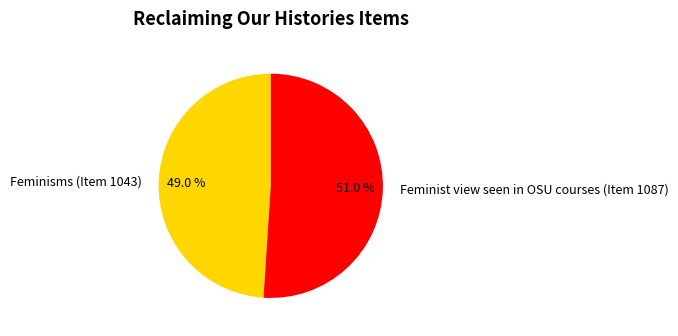

Which category has the smallest portion of the pie?

Feminisms (Item 1043)